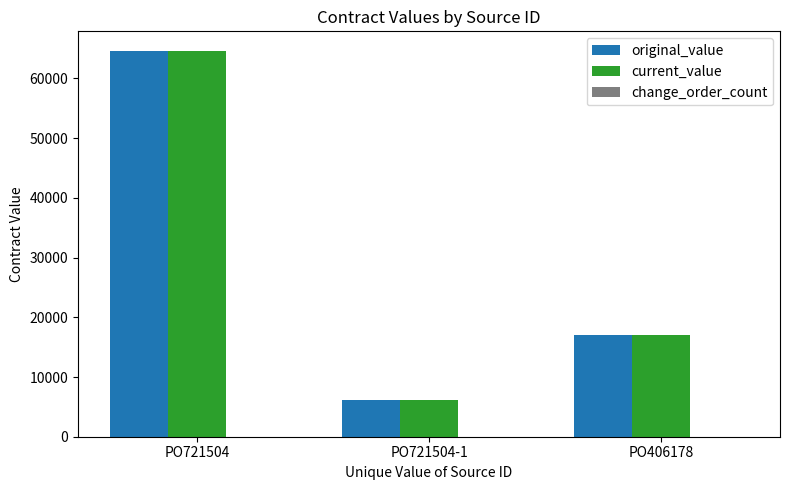

Where is current_value nearest to the value 35437?

PO406178